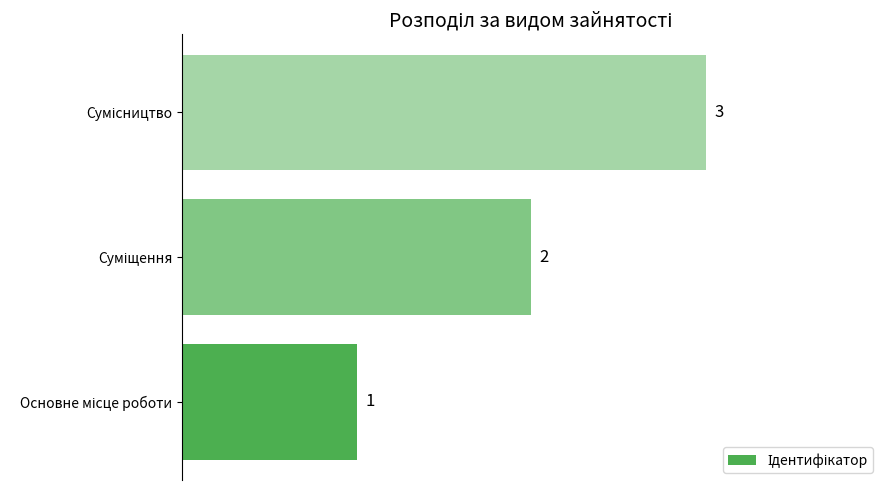

How many categories are shown in the chart?

3